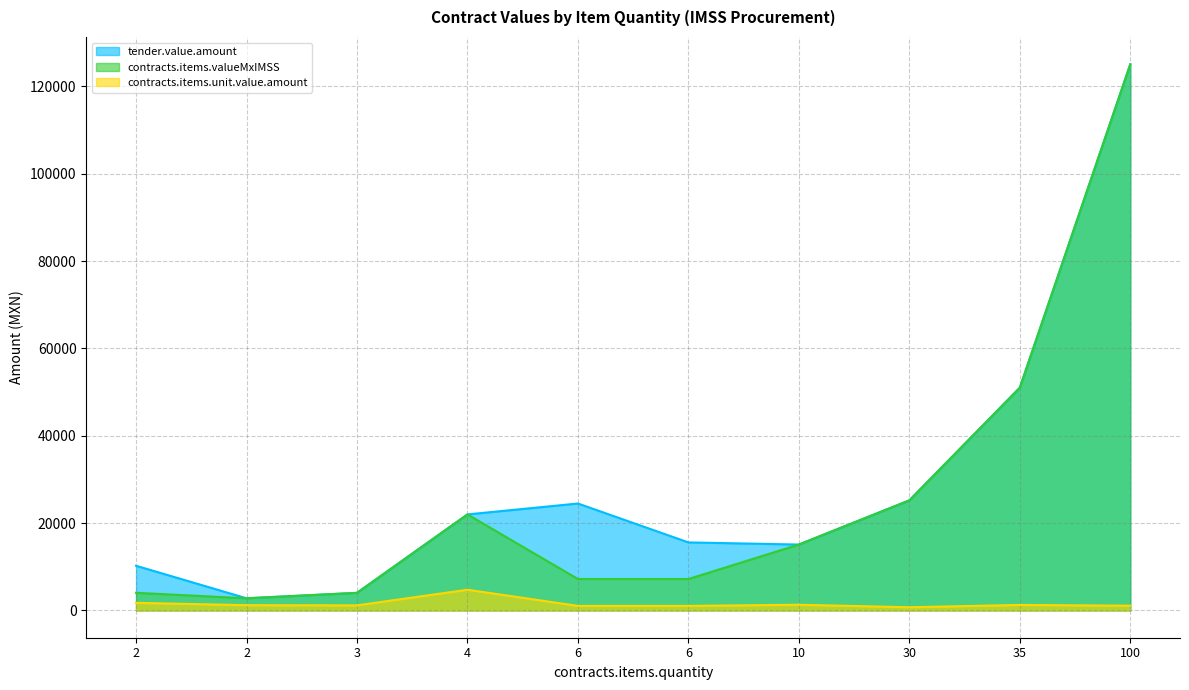

True or false: tender.value.amount and contracts.items.unit.value.amount cross at least once.

False